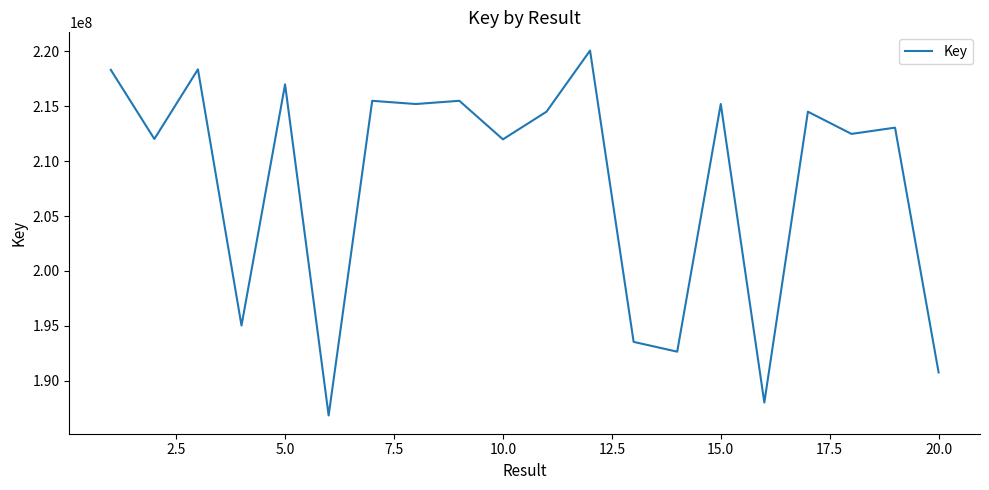

What is the difference between the maximum and minimum values?

33179449